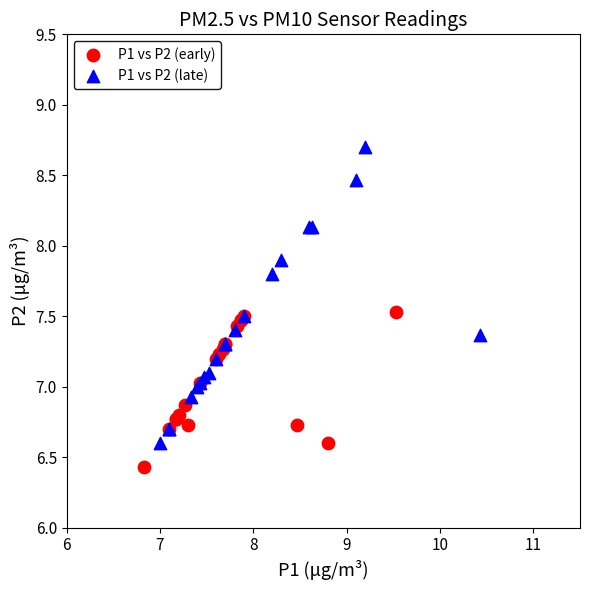

Which series reaches the maximum Y coordinate?

P1 vs P2 (late)